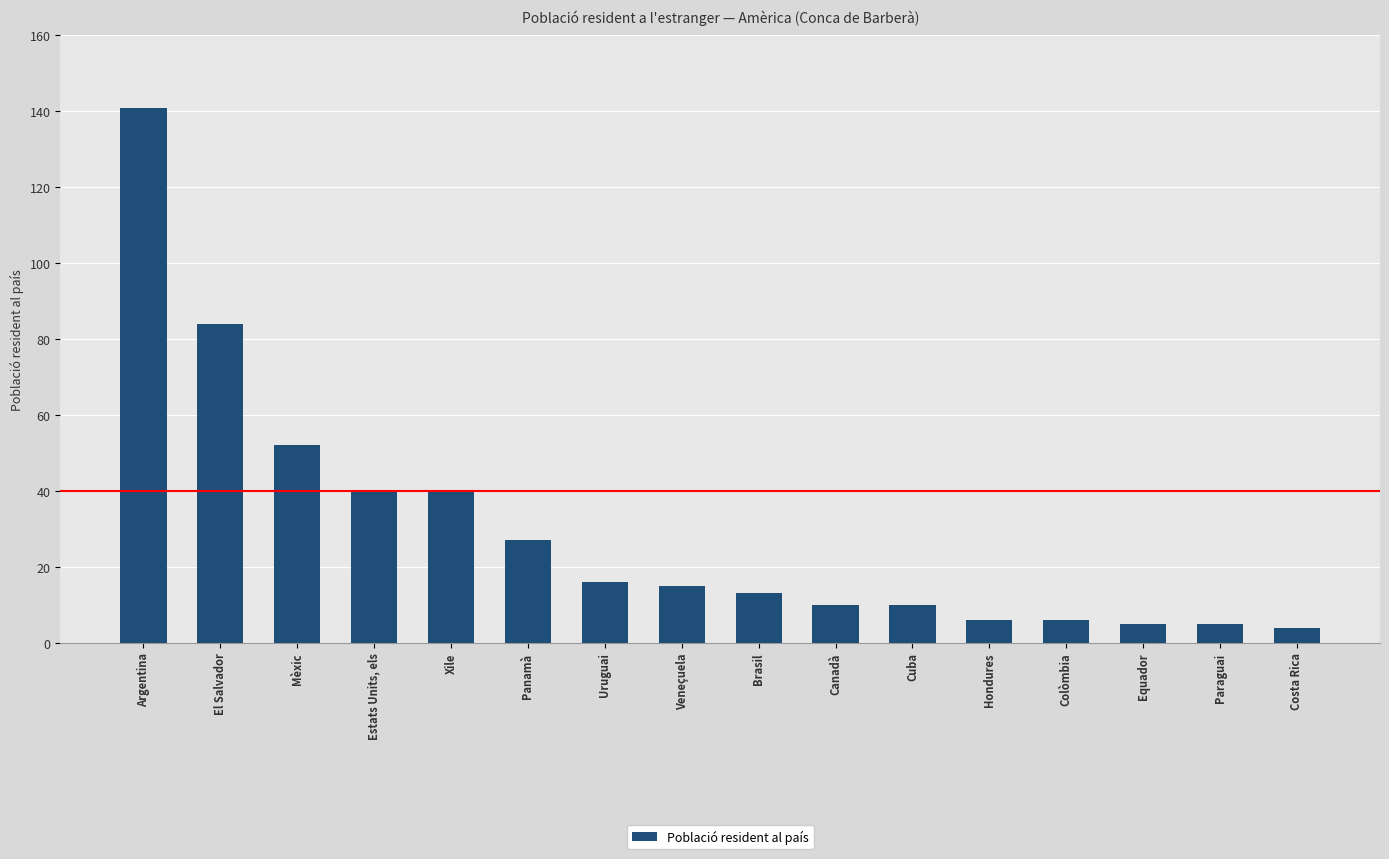

At which label does the data first exceed 15?

Argentina